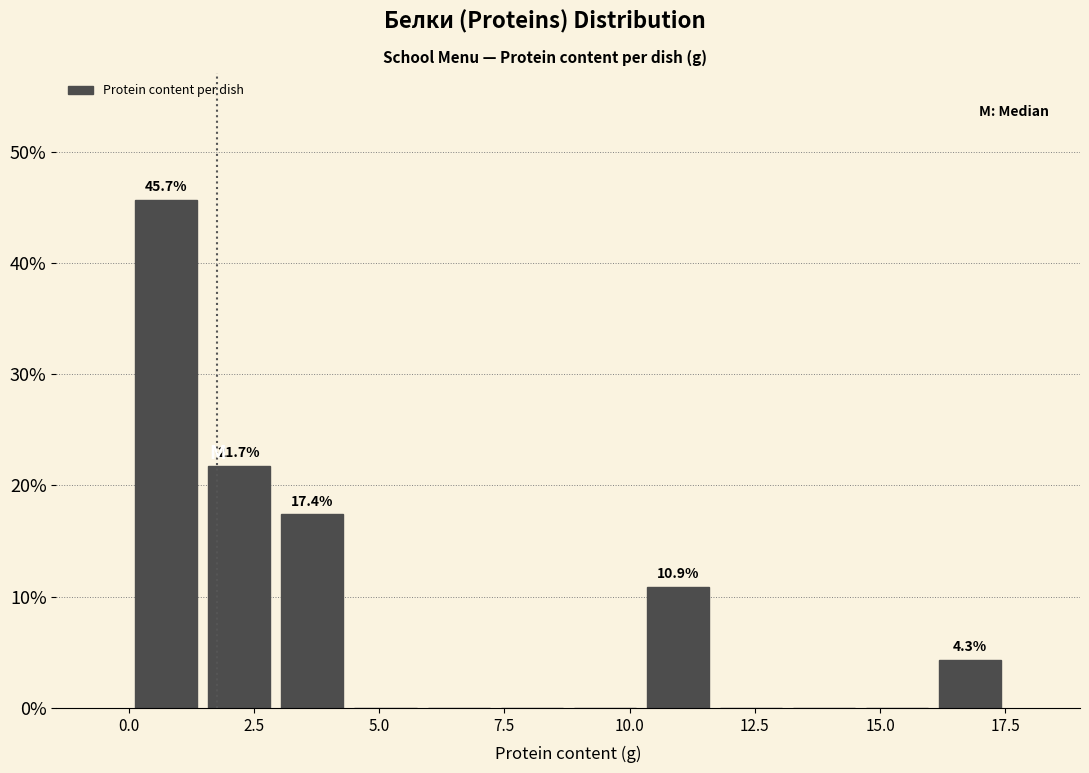

Read against the x-axis, roughly where is the centre of the tallest bar?

0.5